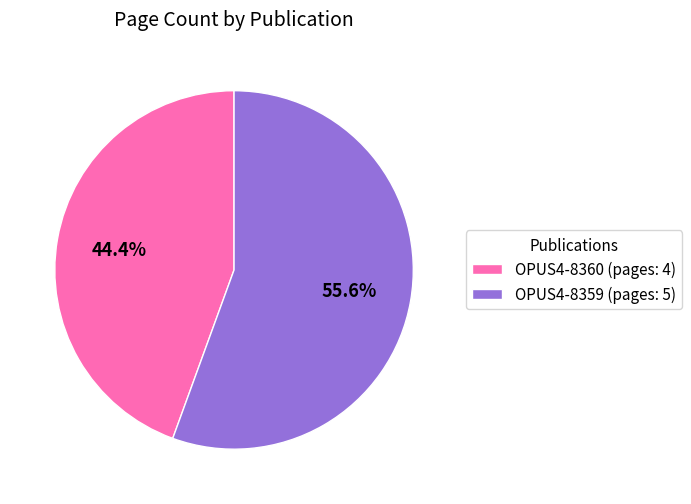

What is the majority slice?

OPUS4-8359